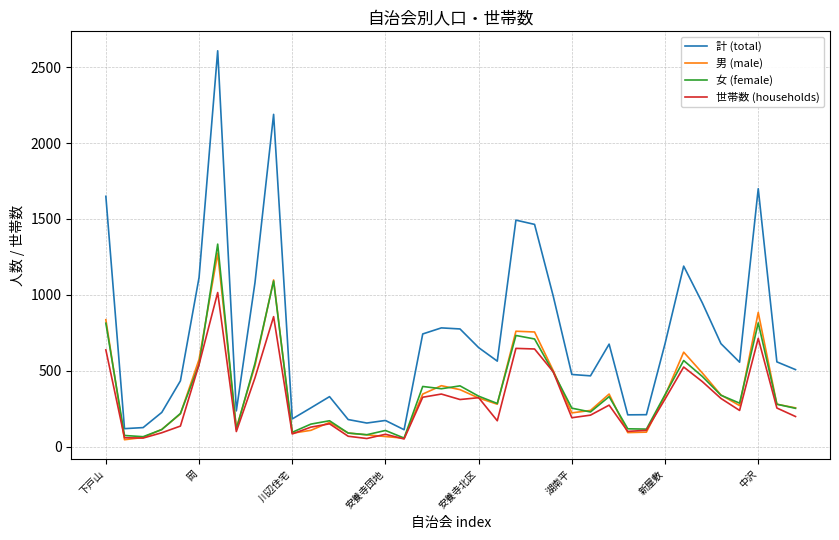

Which series has the largest range (max minus min)?

計 (total)